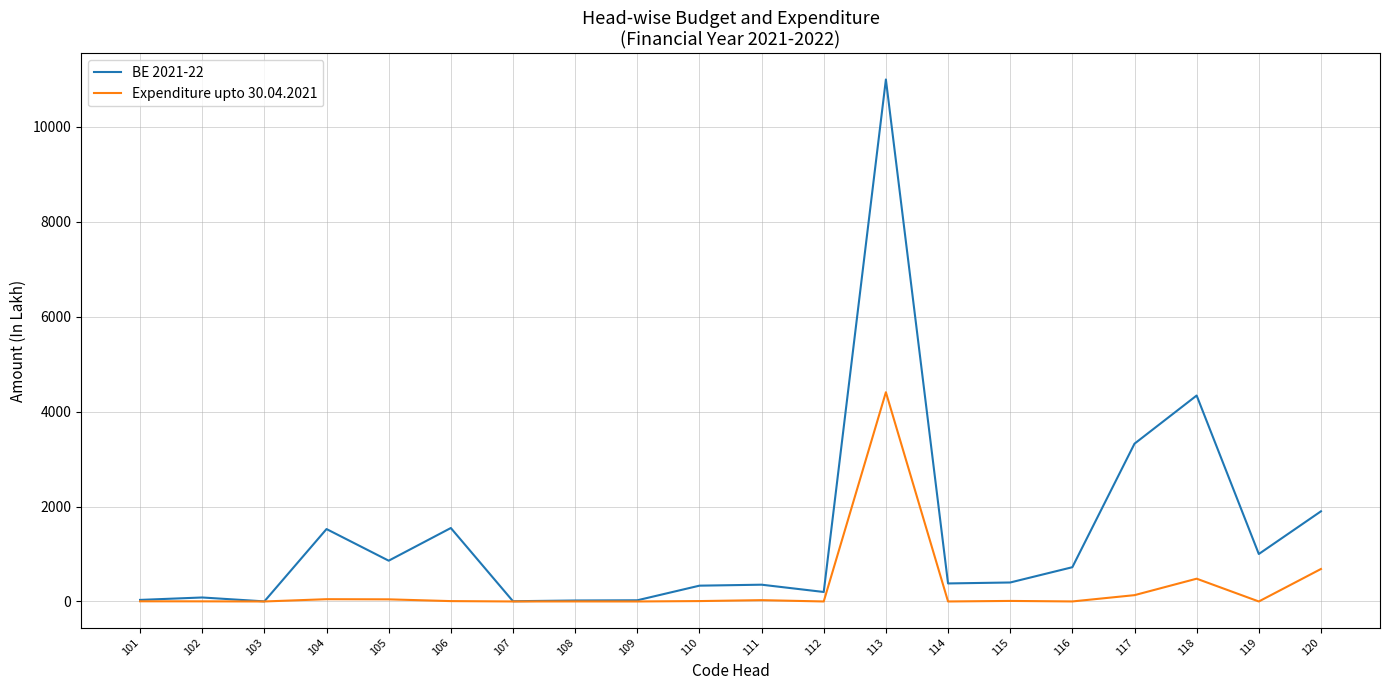

List the series in order of their peak value, highest first.

BE 2021-22, Expenditure upto 30.04.2021